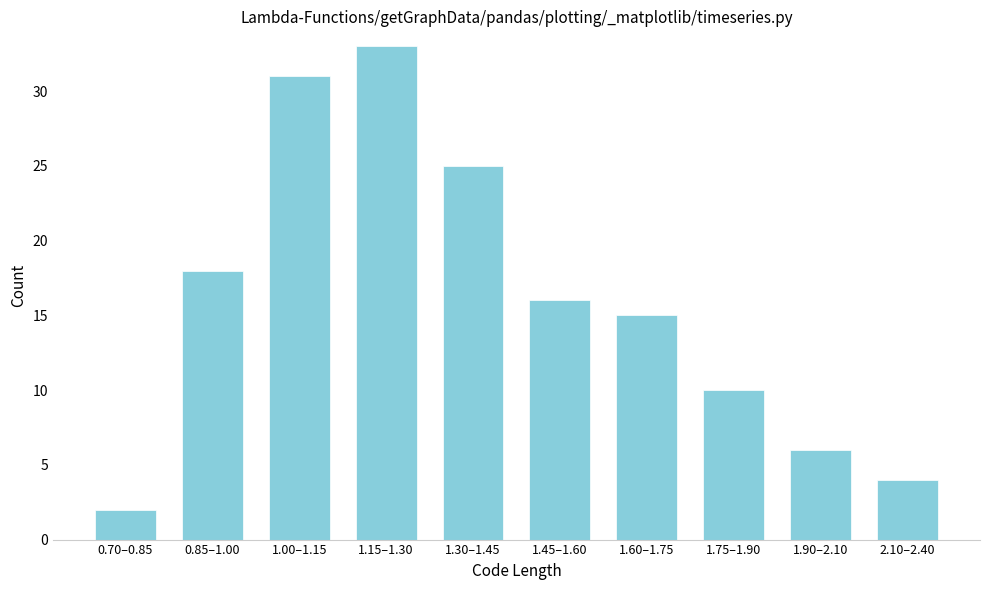

Reading right to left, transcribe all the data shown in this chart.

2.10–2.40=4	1.90–2.10=6	1.75–1.90=10	1.60–1.75=15	1.45–1.60=16	1.30–1.45=25	1.15–1.30=33	1.00–1.15=31	0.85–1.00=18	0.70–0.85=2